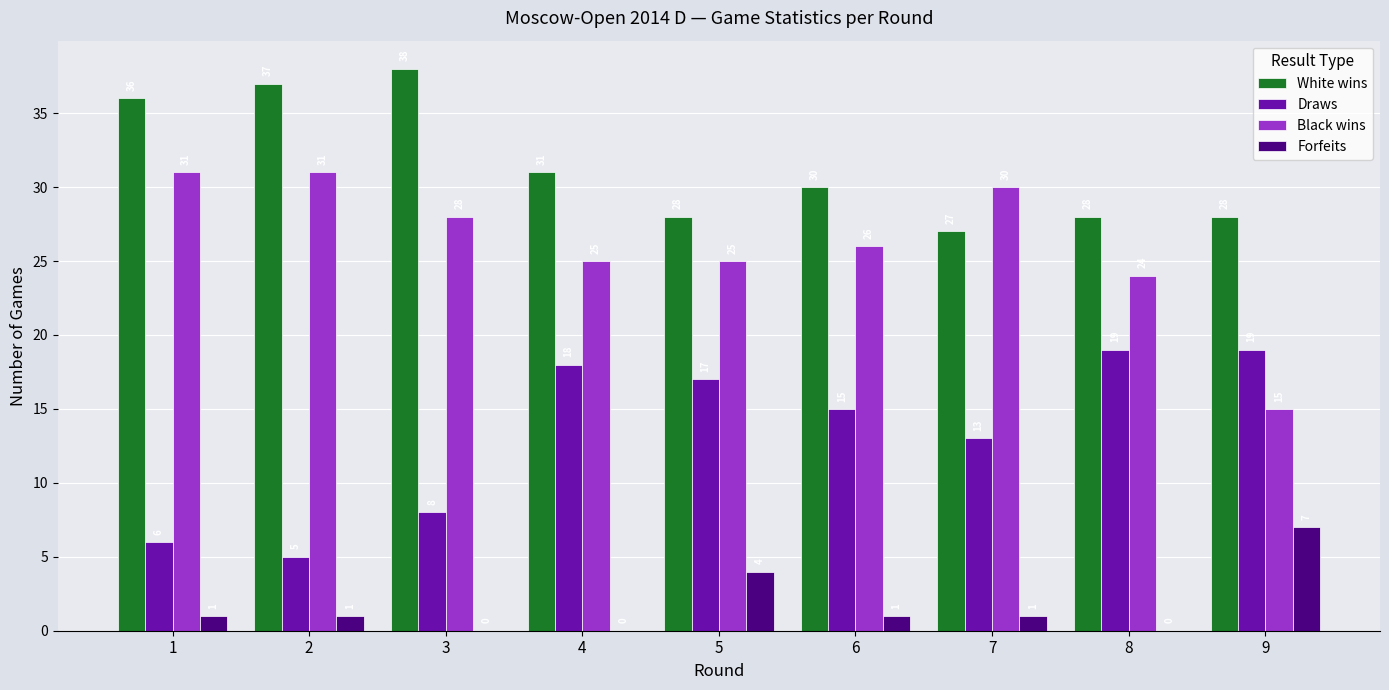

How many data points does each series have?

9